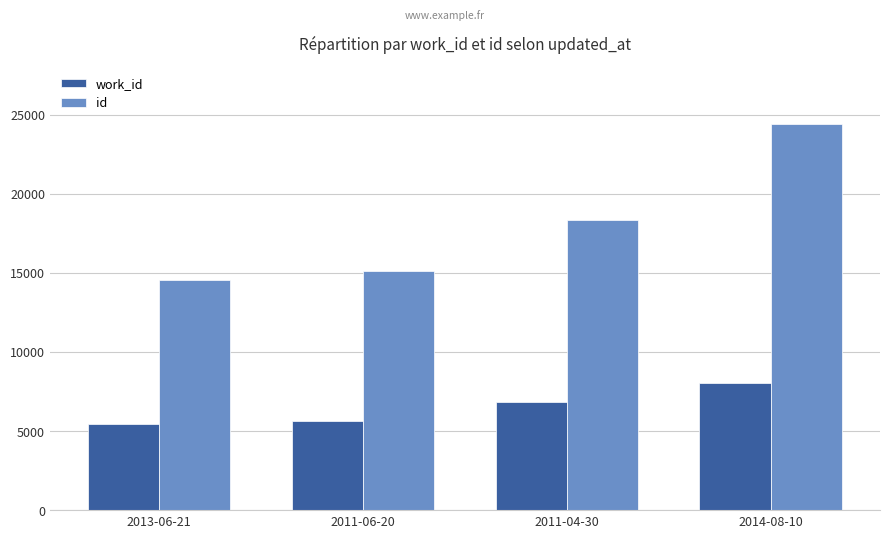

What is the maximum value for id?

24399